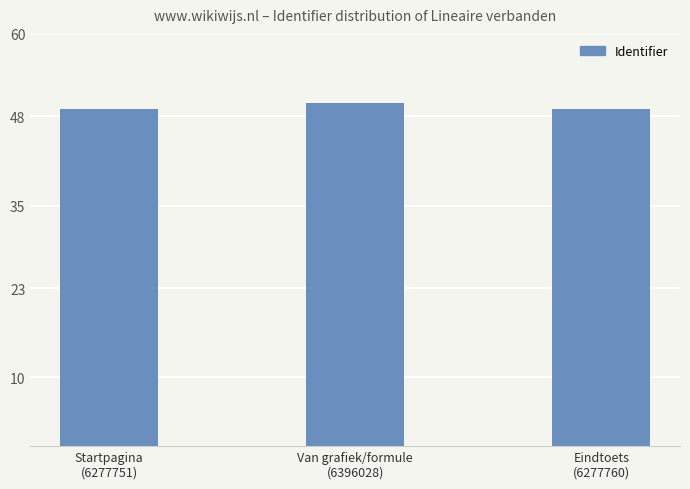

What position from the left is Van grafiek/formule
(6396028)?

2